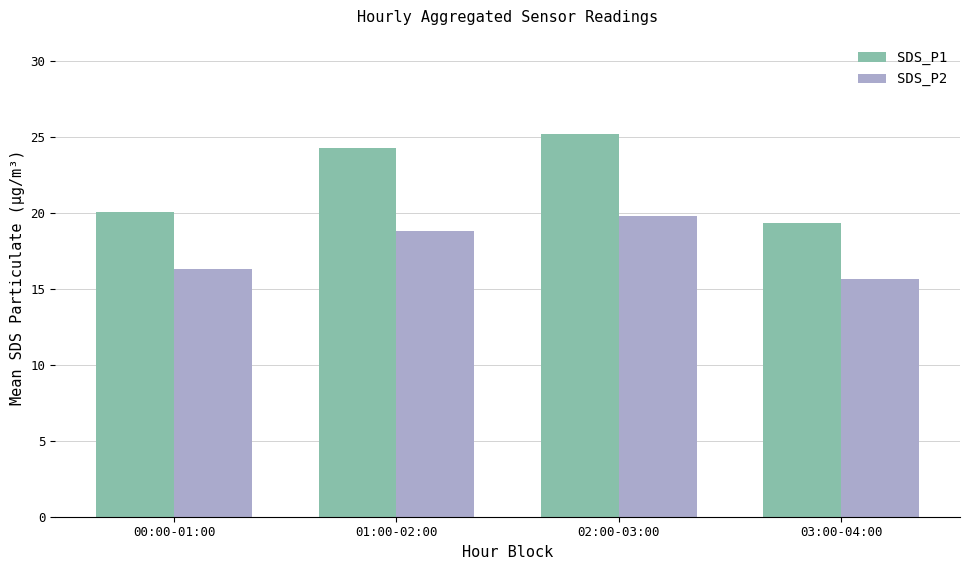

At which category is the sum across all series the highest?

02:00-03:00